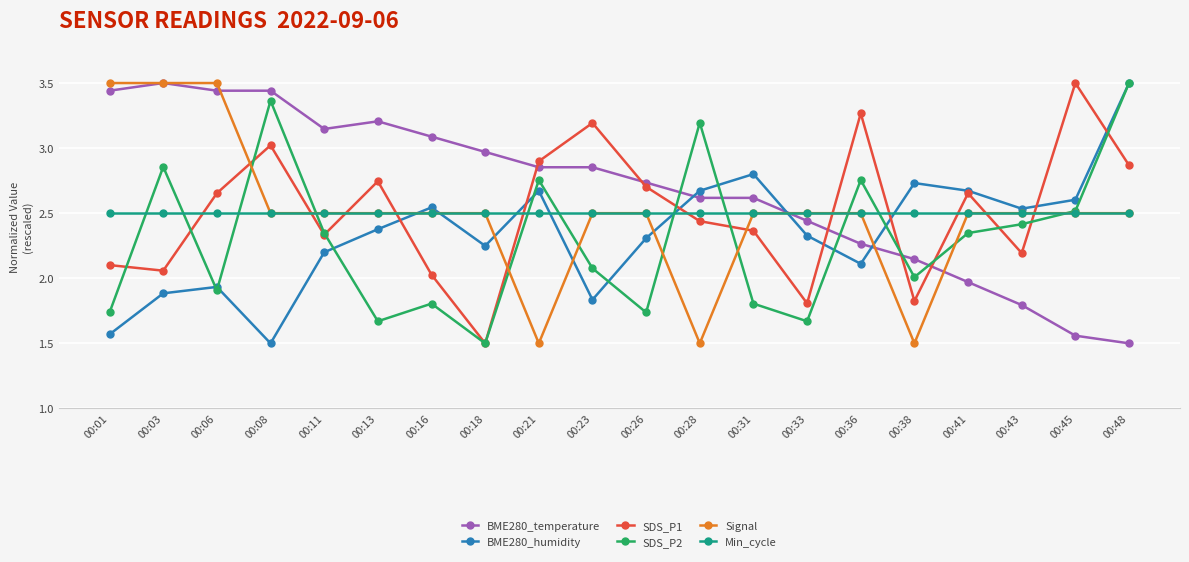

The value of BME280_humidity at 00:45 is 2.6. True or false?

True